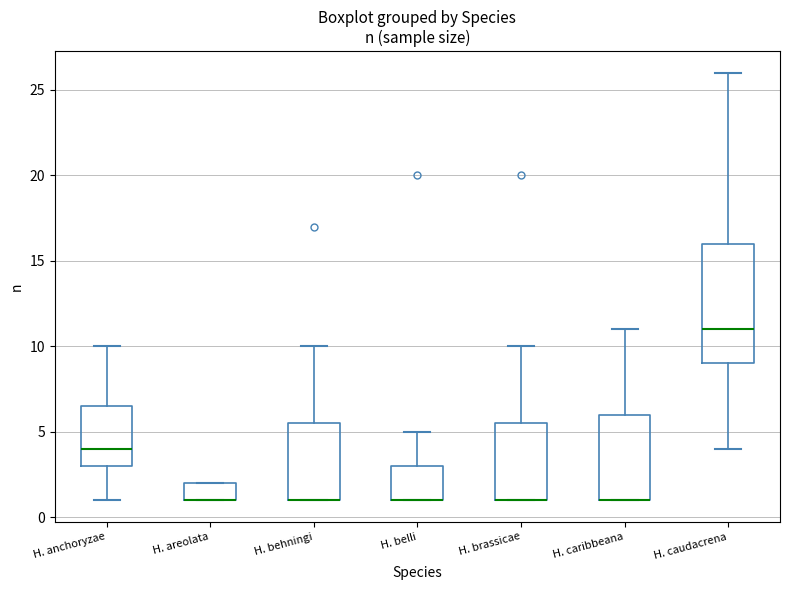

Reading left to right, transcribe this box plot: for each box, give where its median line is, the range the box spans, and where its two whiskers end, as read against the y-axis. The values are not printed on the chart, so give them approximately, as read against the axis.

H. anchoryzae: median 4.0, box 3.0 to 6.5, whiskers 1.0 to 10.0
H. areolata: median 1.0 (drawn on the box's lower edge), box 1.0 to 2.0, whiskers 1.0 to 2.0
H. behningi: median 1.0 (drawn on the box's lower edge), box 1.0 to 5.5, whiskers 1.0 to 10.0
H. belli: median 1.0 (drawn on the box's lower edge), box 1.0 to 3.0, whiskers 1.0 to 5.0
H. brassicae: median 1.0 (drawn on the box's lower edge), box 1.0 to 5.5, whiskers 1.0 to 10.0
H. caribbeana: median 1.0 (drawn on the box's lower edge), box 1.0 to 6.0, whiskers 1.0 to 11.0
H. caudacrena: median 11.0, box 9.0 to 16.0, whiskers 4.0 to 26.0